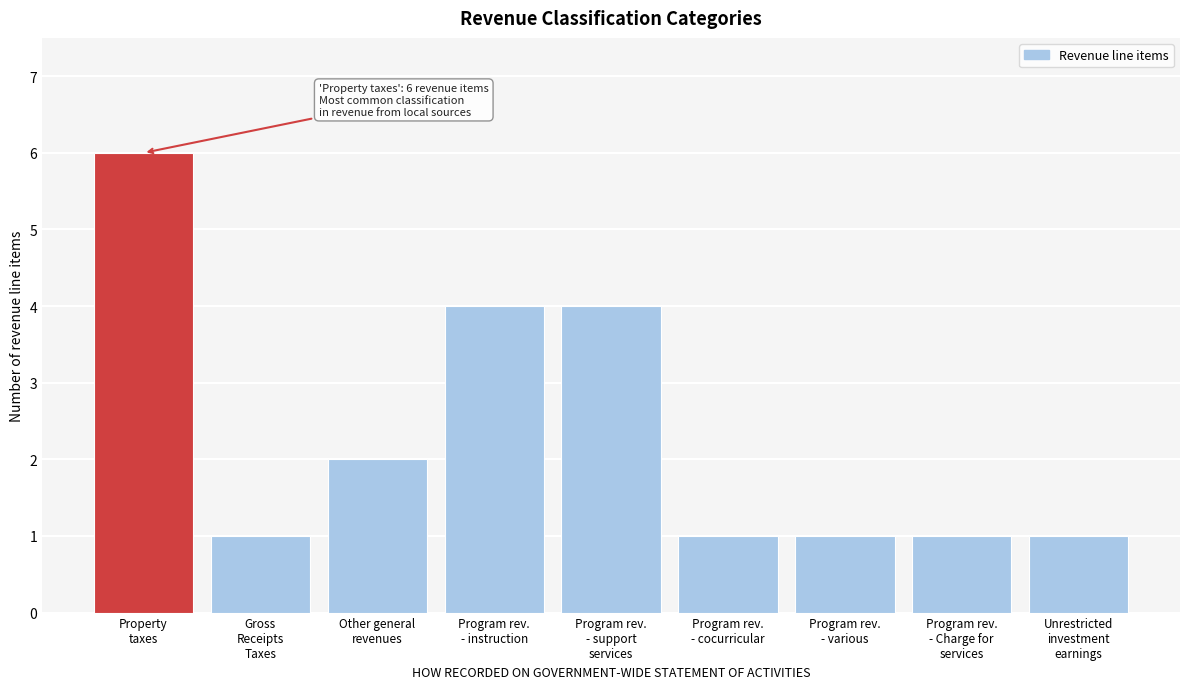

Reading left to right, what are all the values shown in this chart?

6	1	2	4	4	1	1	1	1